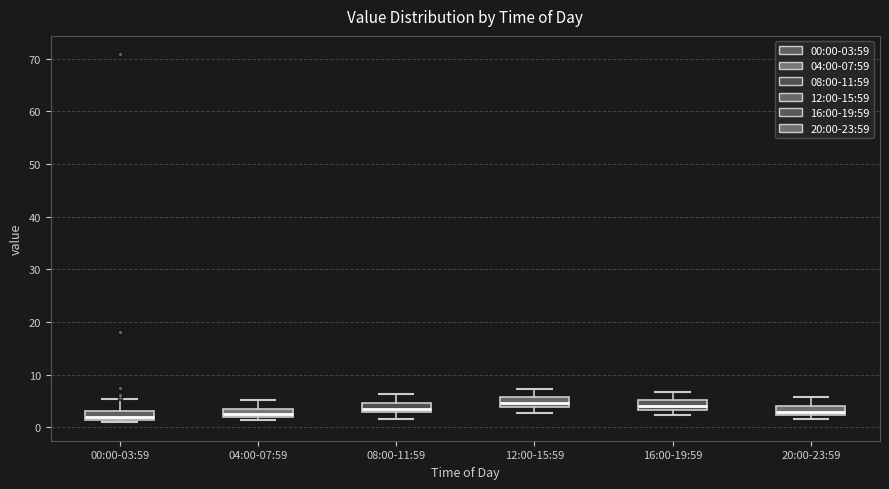

Where is the lower edge of the box for 20:00-23:59 on the y-axis? The values are not printed on the chart, so give them approximately, as read against the axis.

2